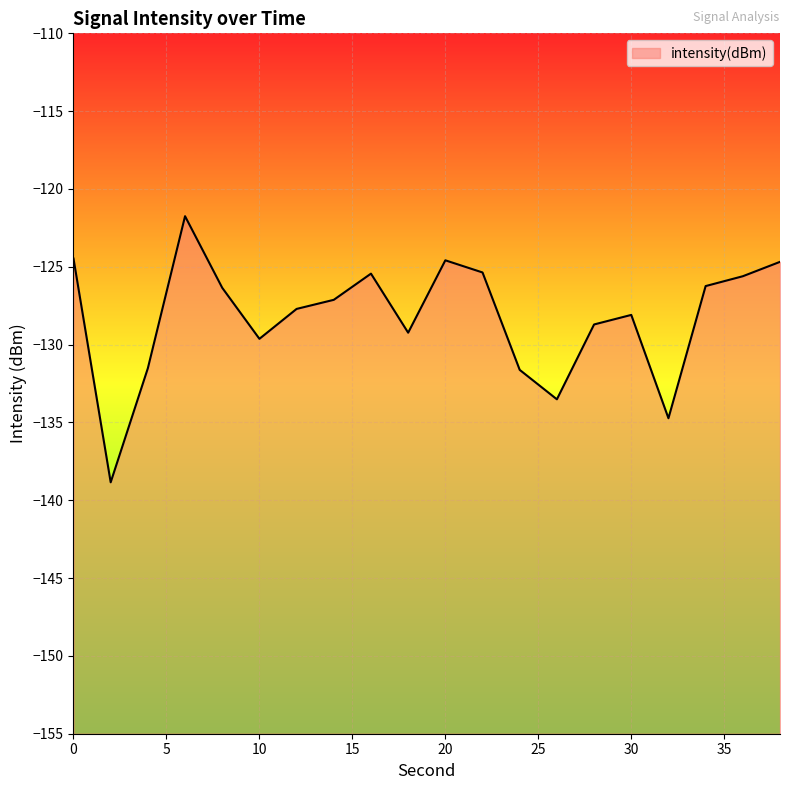

At which category does the chart reach its minimum across all series?

2